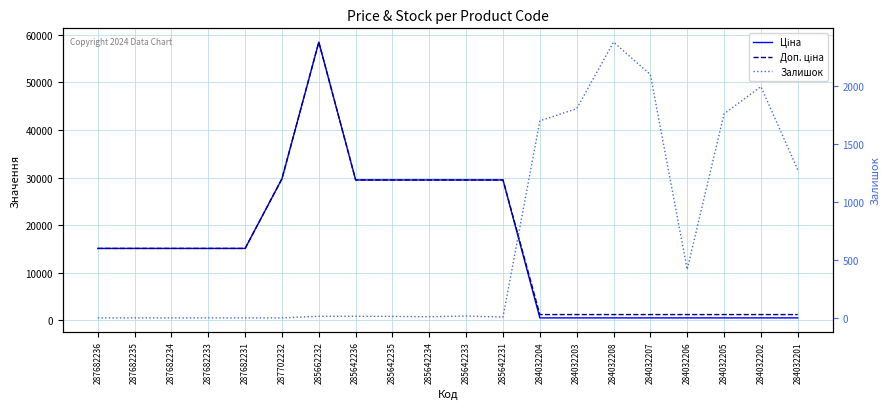

What is the sum of the Доп. ціна values at 284032206 and 284032207?

2470.8